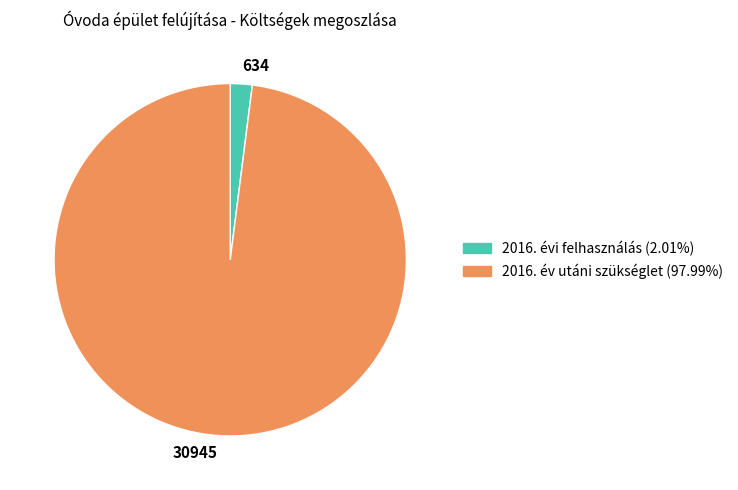

Which slice represents more than half of the pie?

30945